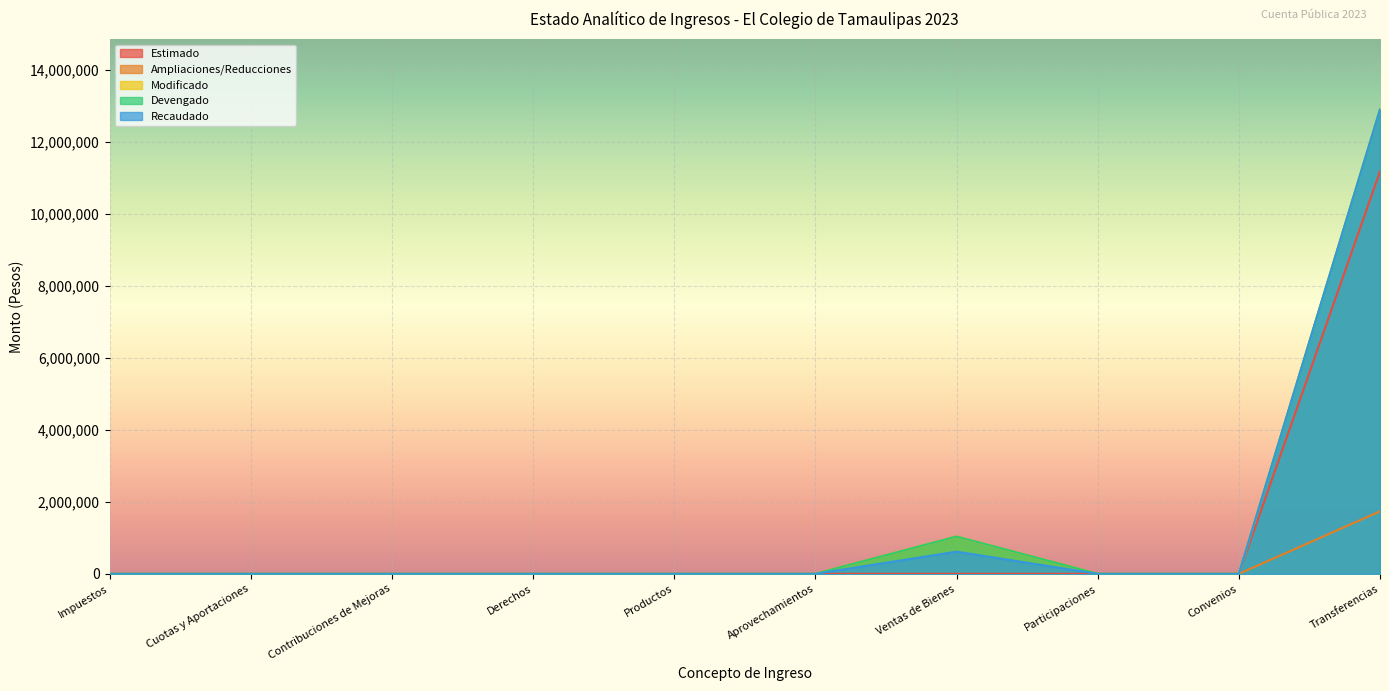

How many lines are shown in the chart?

5